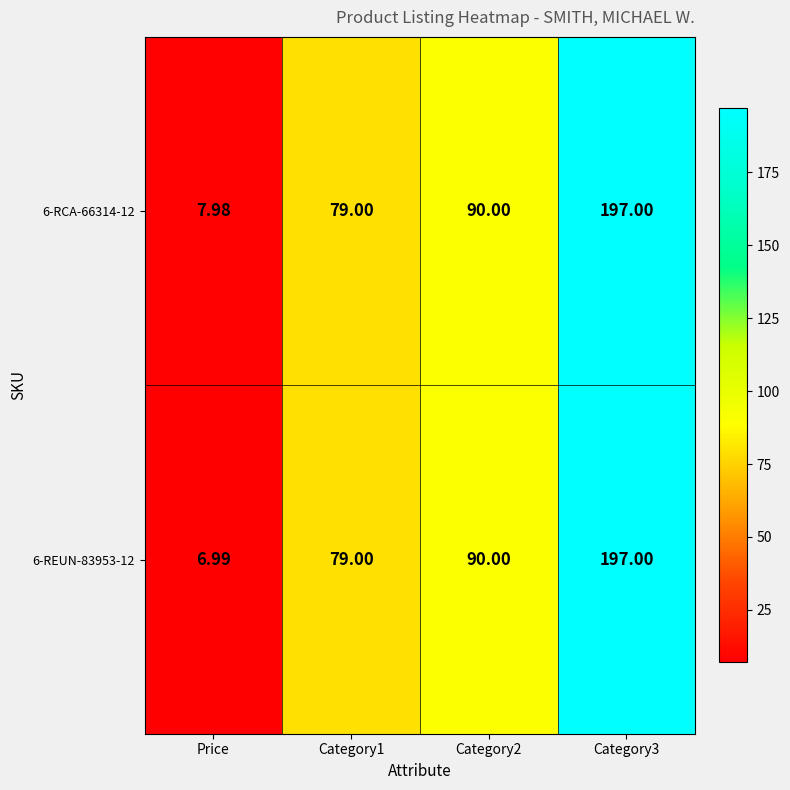

Rank the series by their average value, from highest to lowest.

6-RCA-66314-12, 6-REUN-83953-12